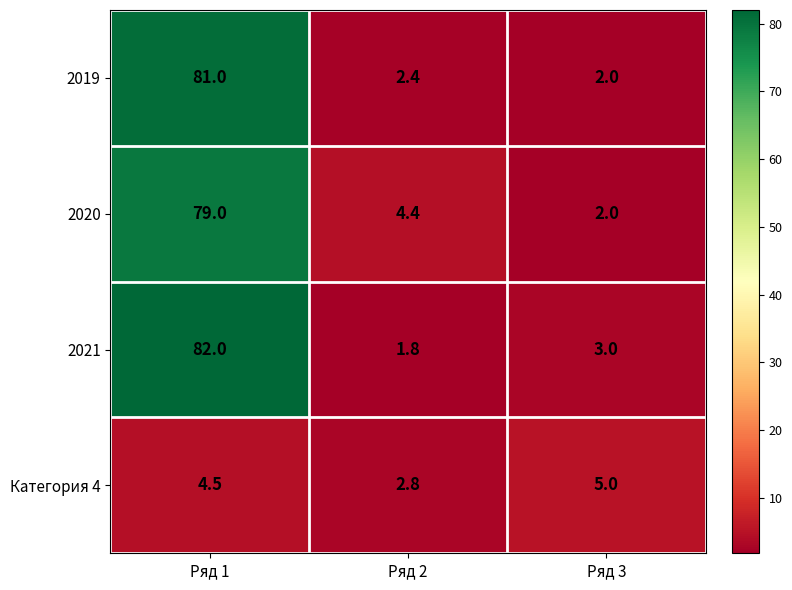

The Категория 4 series shows 2.8 at Ряд 2. True or false?

True